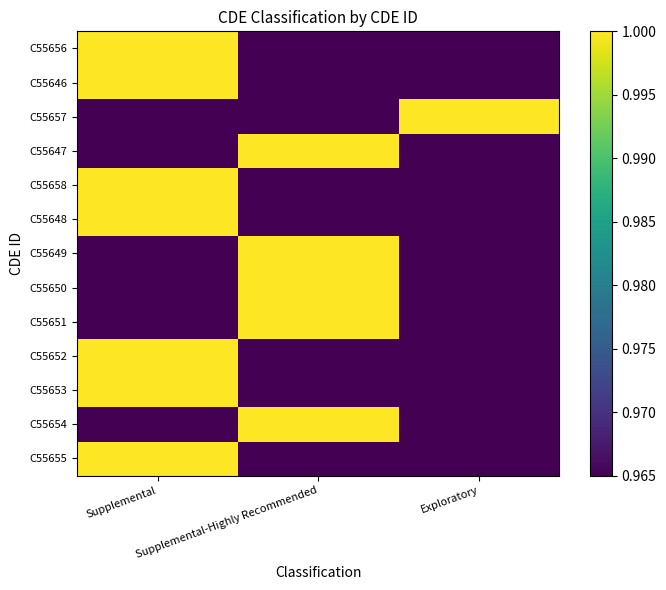

What is the greatest value displayed?

1.0